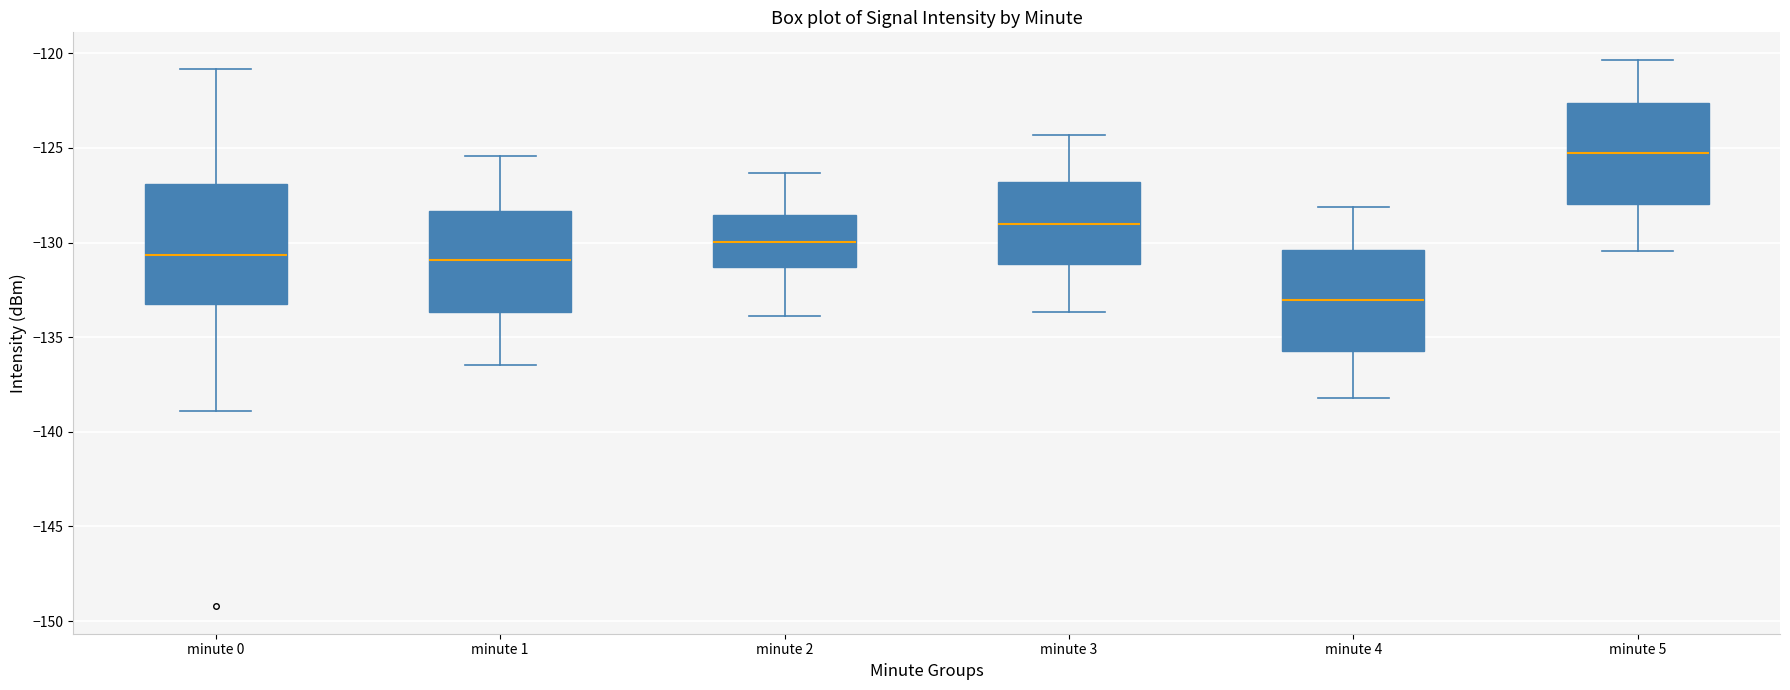

Reading left to right, transcribe this box plot: for each box, give where its median line is, the range the box spans, and where its two whiskers end, as read against the y-axis. The values are not printed on the chart, so give them approximately, as read against the axis.

minute 0: median -130.5, box -133.0 to -127.0, whiskers -139.0 to -121.0
minute 1: median -131.0, box -133.5 to -128.5, whiskers -136.5 to -125.5
minute 2: median -130.0, box -131.5 to -128.5, whiskers -134.0 to -126.5
minute 3: median -129.0, box -131.0 to -127.0, whiskers -133.5 to -124.5
minute 4: median -133.0, box -135.5 to -130.5, whiskers -138.0 to -128.0
minute 5: median -125.5, box -128.0 to -122.5, whiskers -130.5 to -120.5